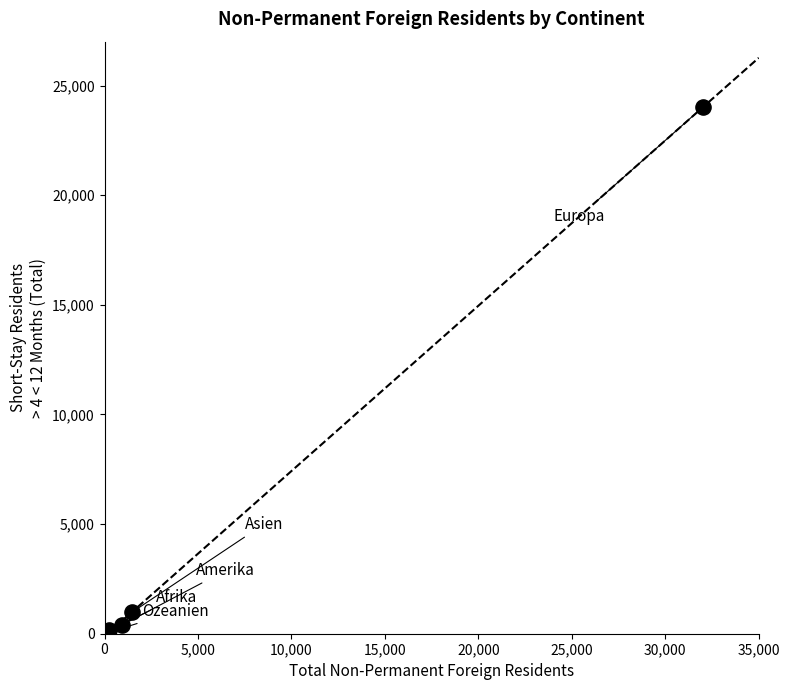

What Y value in the scatter plot is closest to 12010?

988